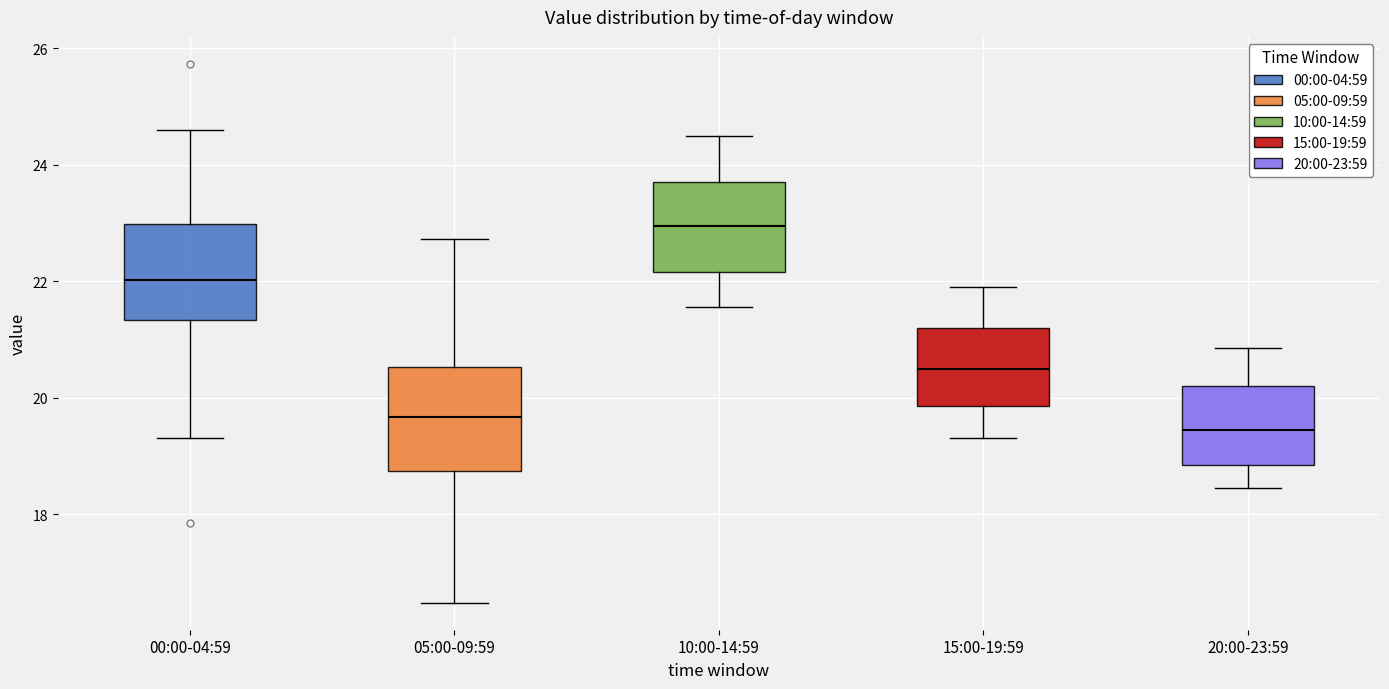

Reading left to right, read every box against the y-axis: the position of its median line, the range the box covers, and the ends of its whiskers. The values are not printed on the chart, so give them approximately, as read against the axis.

00:00-04:59: median 22.0, box 21.4 to 23.0, whiskers 19.4 to 24.6
05:00-09:59: median 19.6, box 18.8 to 20.6, whiskers 16.4 to 22.8
10:00-14:59: median 23.0, box 22.2 to 23.8, whiskers 21.6 to 24.6
15:00-19:59: median 20.6, box 19.8 to 21.2, whiskers 19.4 to 22.0
20:00-23:59: median 19.4, box 18.8 to 20.2, whiskers 18.4 to 20.8